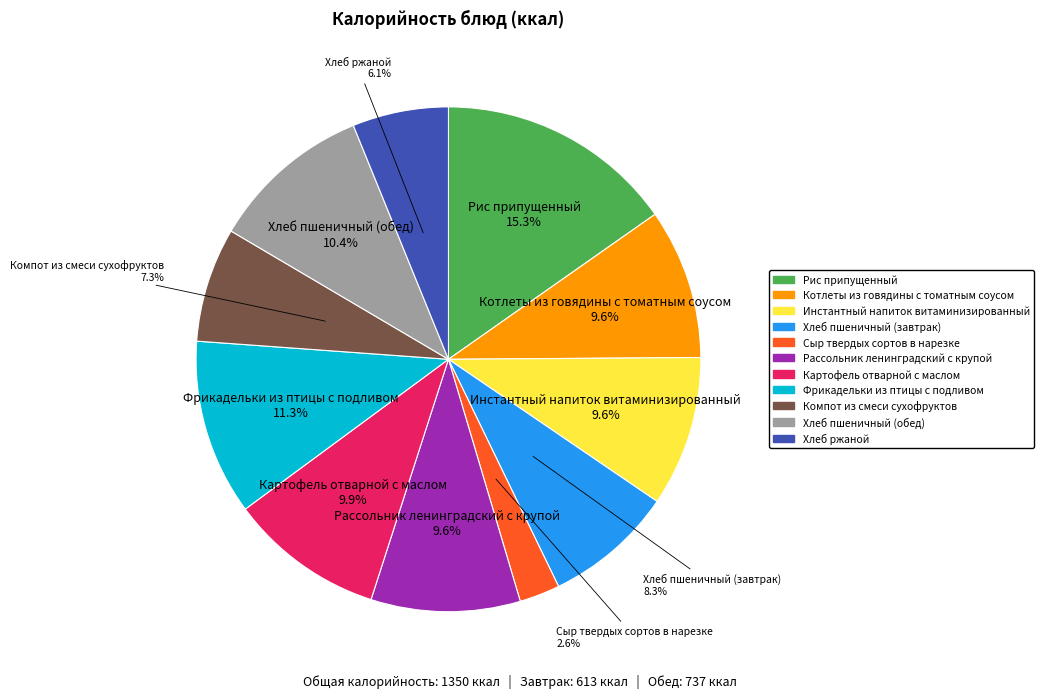

To the nearest percent, what is the average slice percentage?

9%